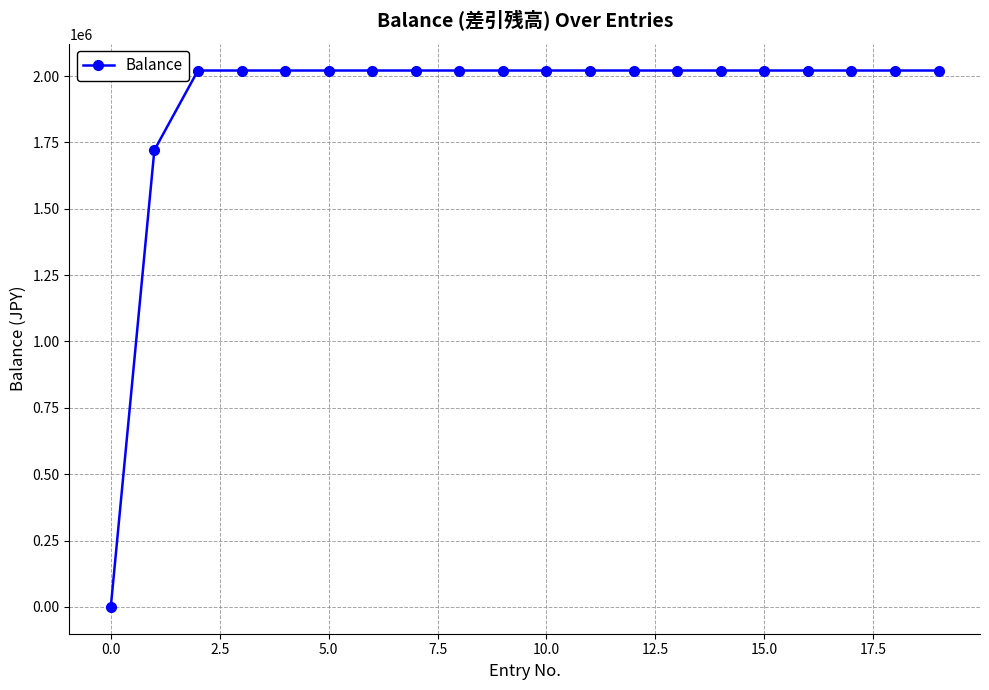

Does the chart display data point markers on the line(s)?

Yes